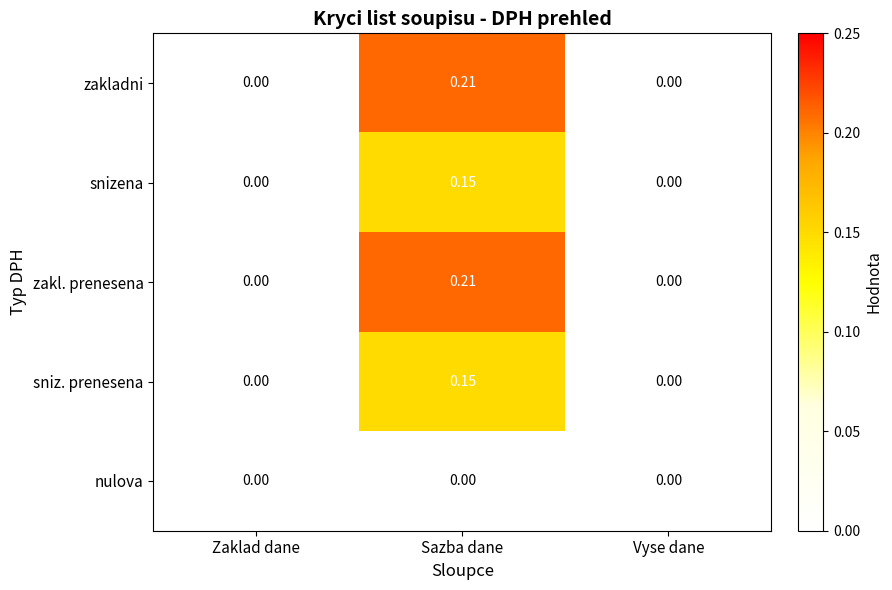

At which category is the sum across all series the highest?

Sazba dane